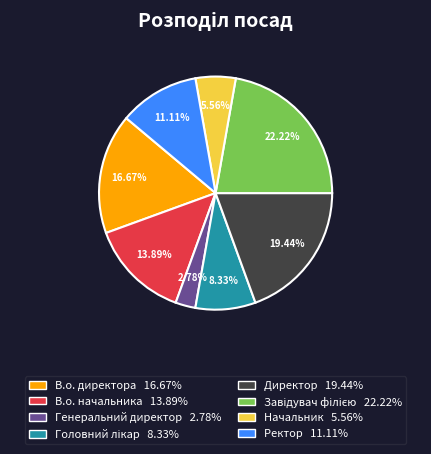

What percentage is the Ректор slice, to the nearest percent?

11%